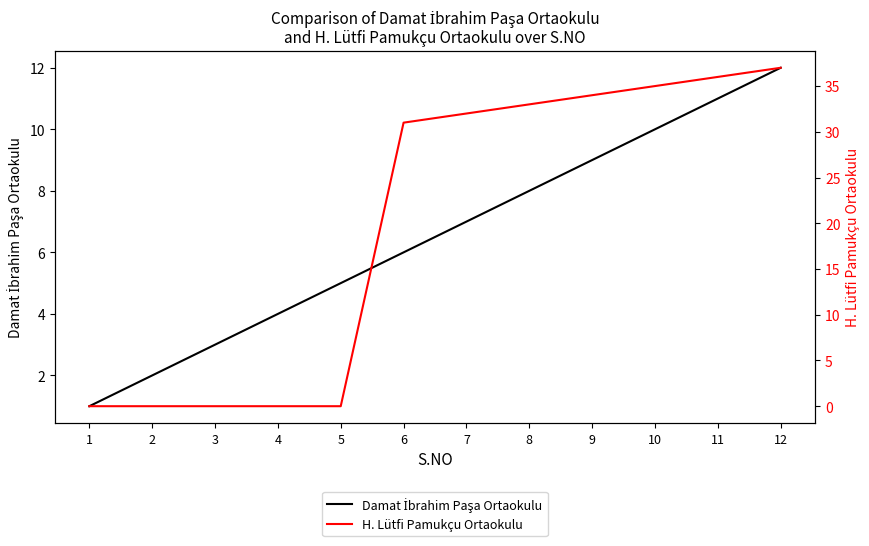

Which series has the widest spread of values?

H. Lütfi Pamukçu Ortaokulu